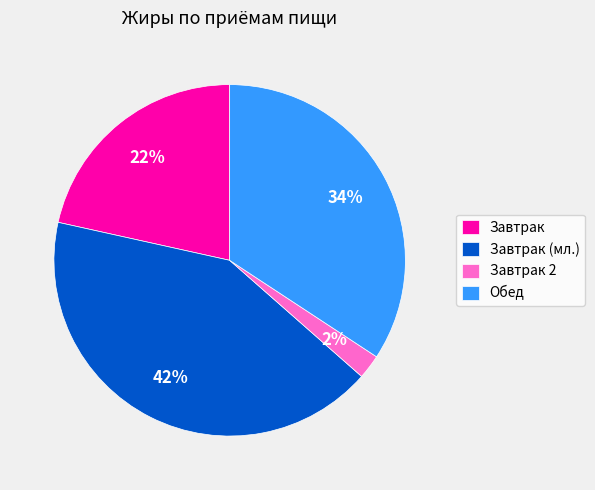

How many segments does this pie chart have?

4